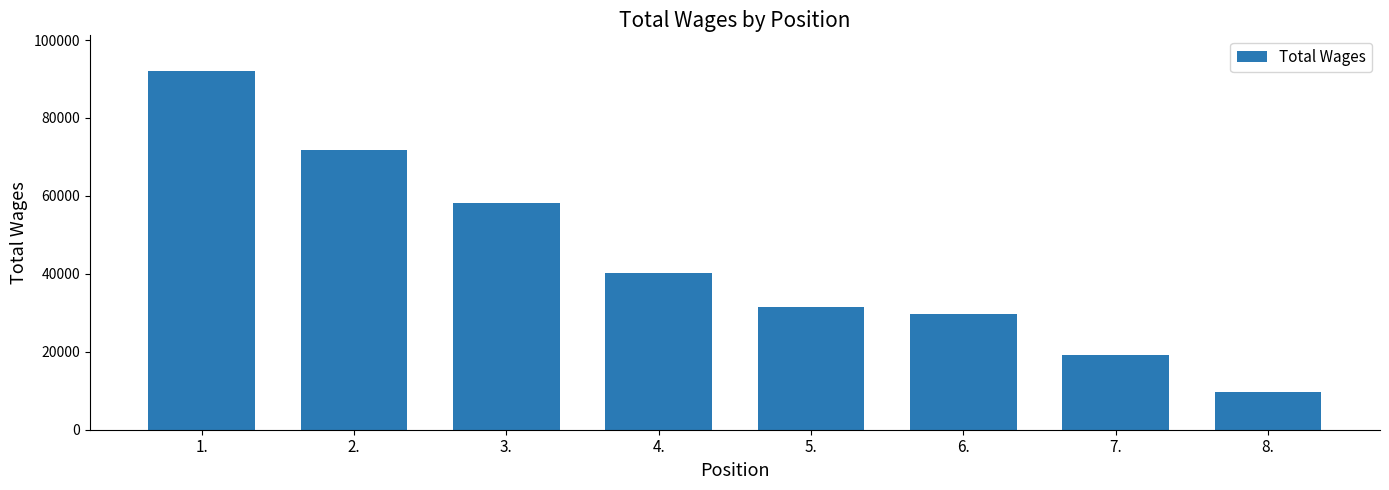

Approximately how many times larger is the value at 2. compared to 1.?

0.8